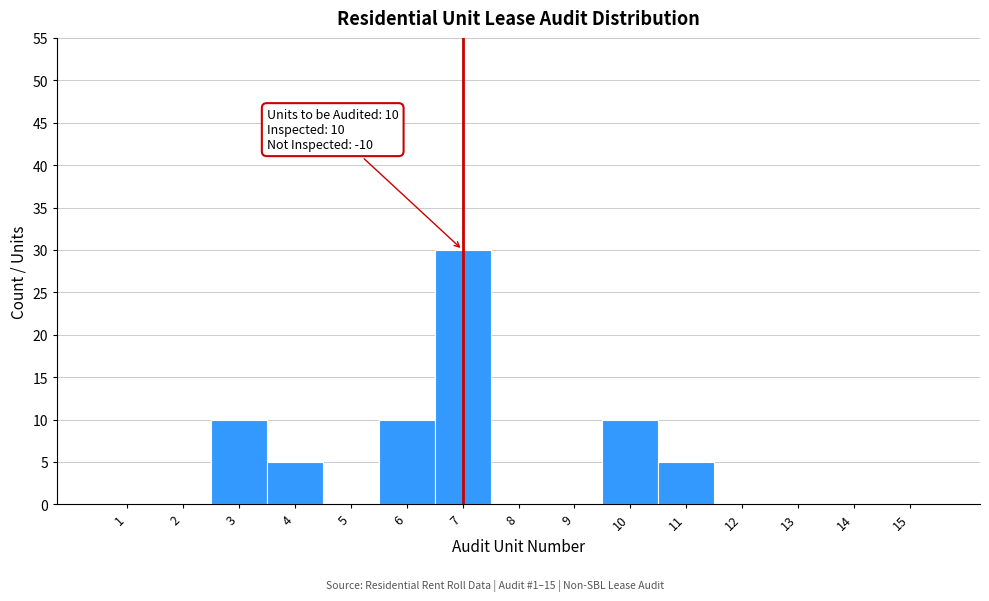

Over which range of the x-axis is the bar tallest?

6.5 to 7.5